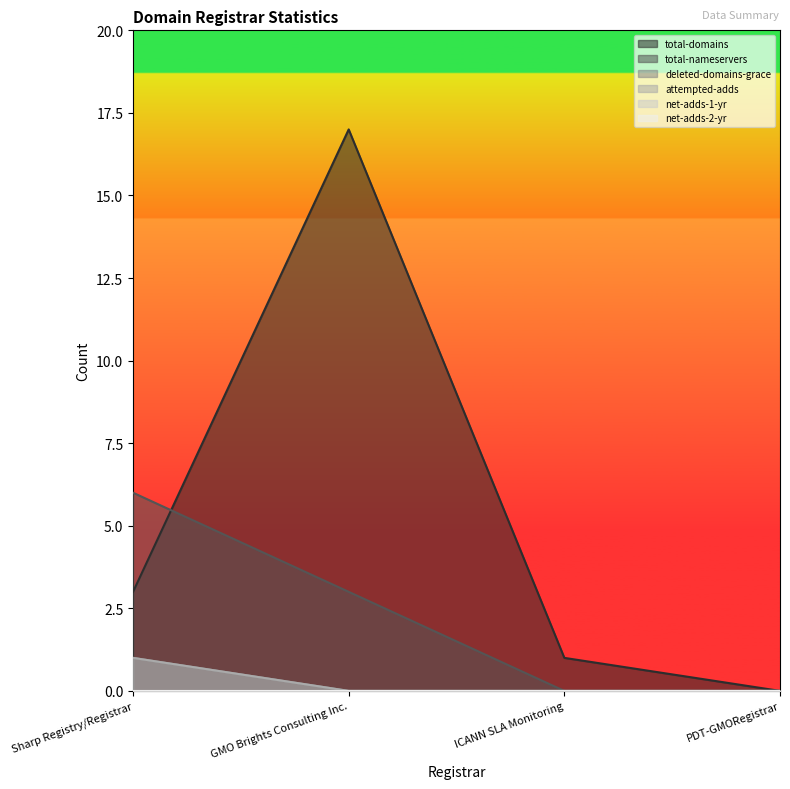

What is the average value of the total-domains series?

5